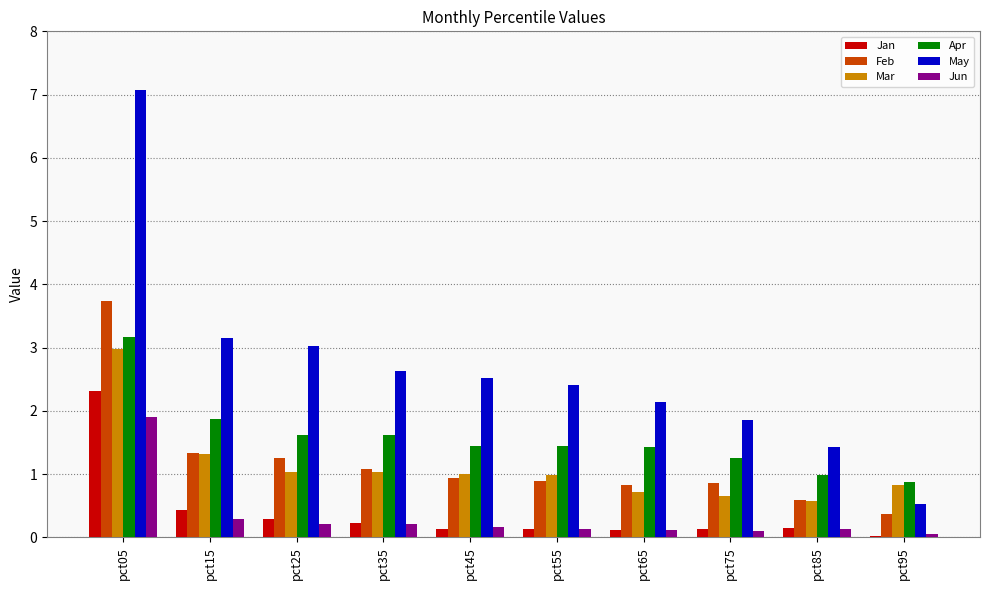

Between pct65 and pct75, which series saw the biggest shift?

May